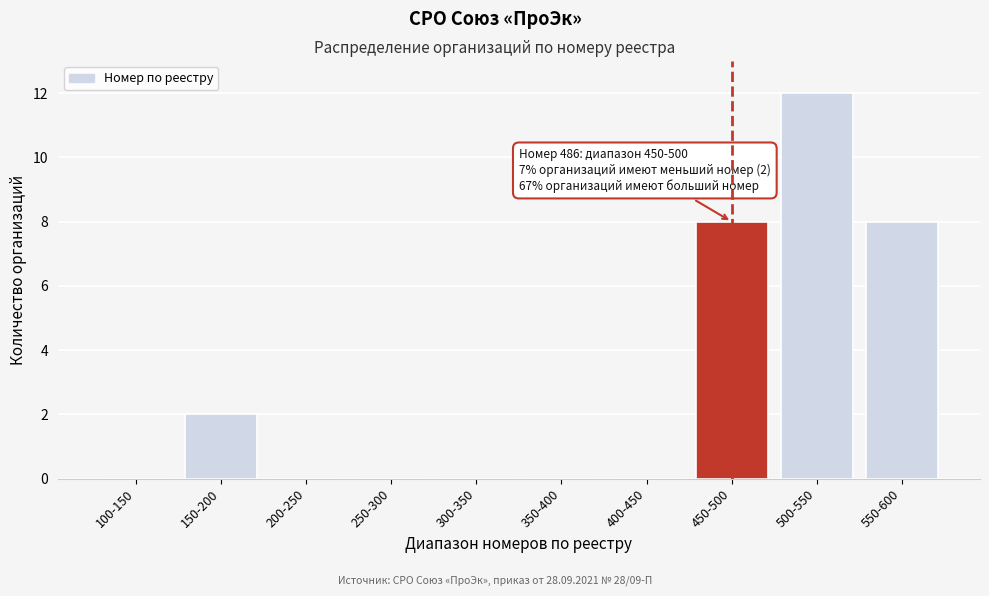

Reading left to right, list all the values displayed in this chart.

100-150=0	150-200=2	200-250=0	250-300=0	300-350=0	350-400=0	400-450=0	450-500=8	500-550=12	550-600=8